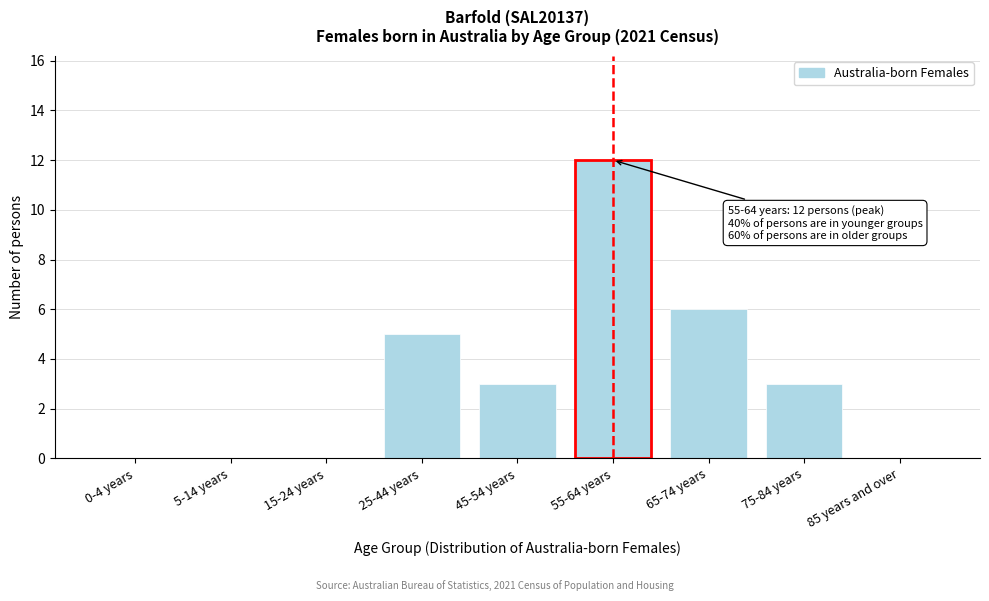

Reading left to right, list all the values displayed in this chart.

0-4 years=0	5-14 years=0	15-24 years=0	25-44 years=5	45-54 years=3	55-64 years=12	65-74 years=6	75-84 years=3	85 years and over=0